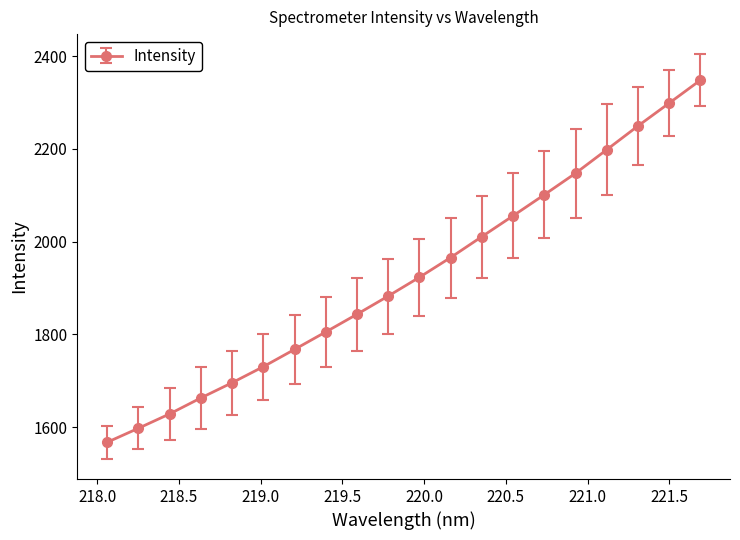

How many lines are shown in the chart?

1